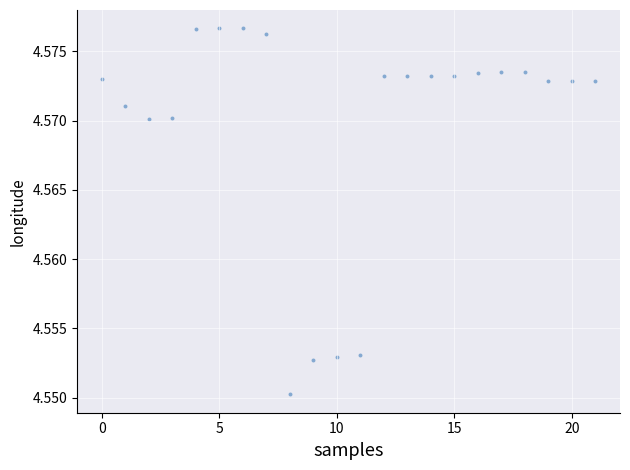

Count the number of points in this scatter plot.

22